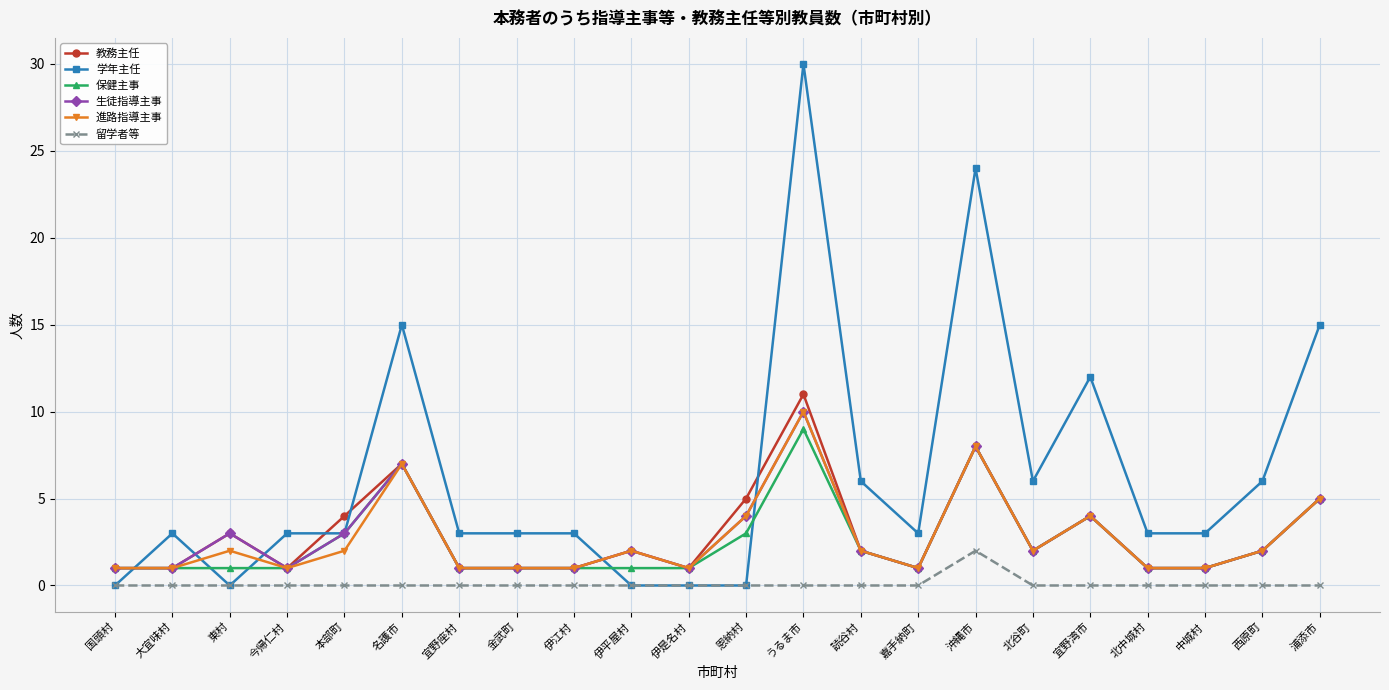

What is the difference between the maximum and second lowest values in the 生徒指導主事 series?

9